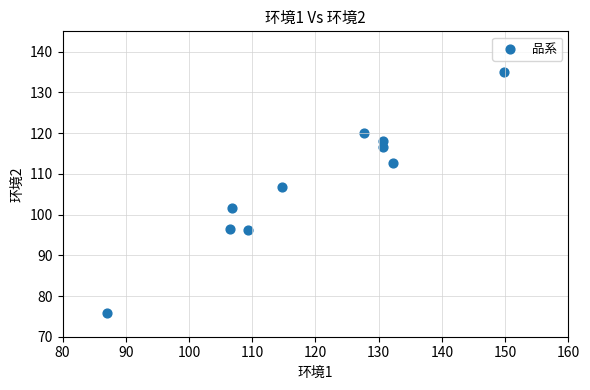

What Y value in the scatter plot is closest to 105?

106.8